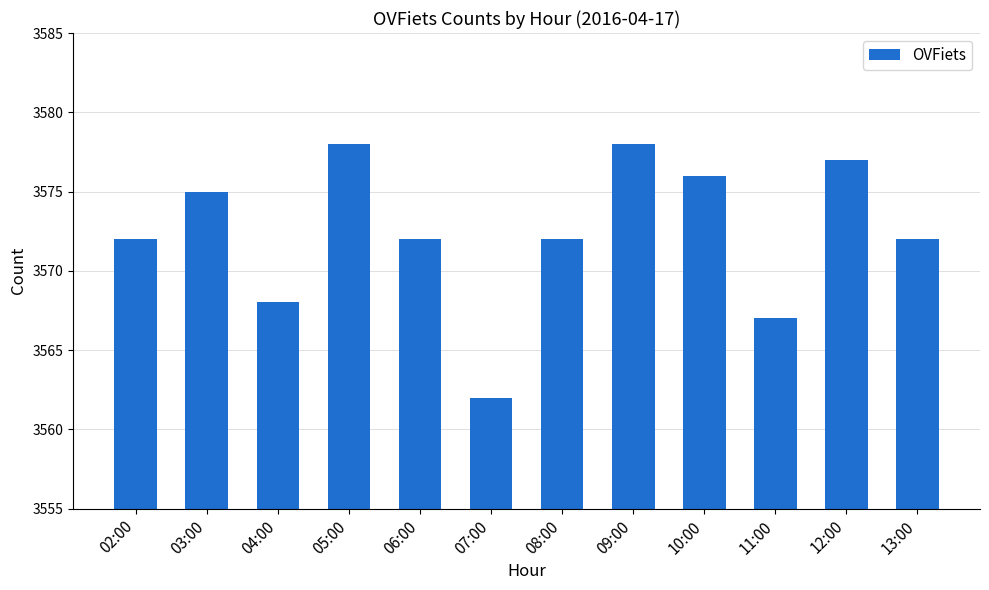

The chart shows a value of 3572 at 08:00. True or false?

True